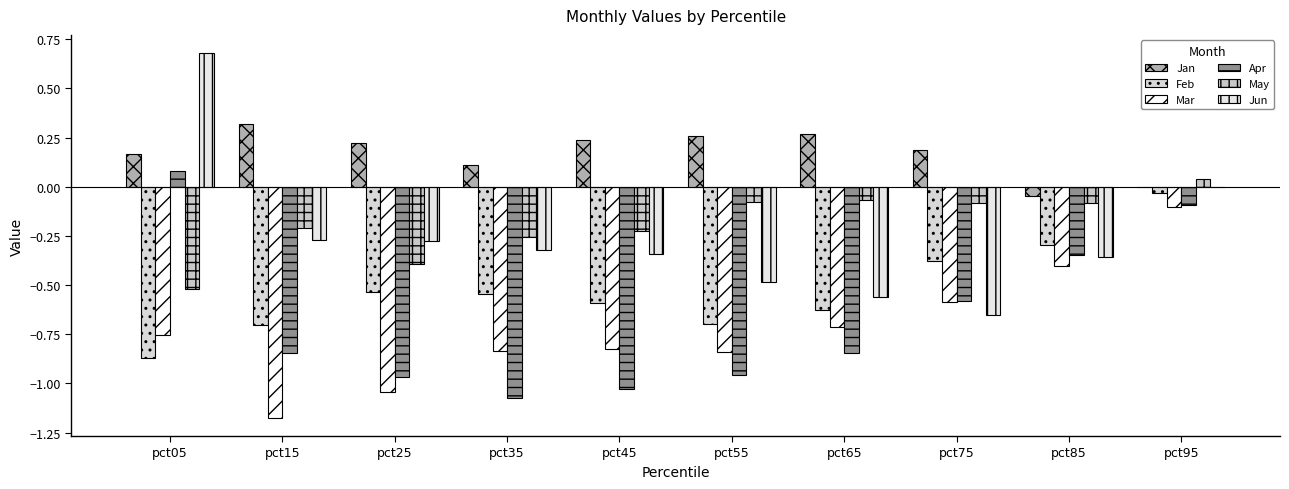

Count the number of data series in this chart.

6